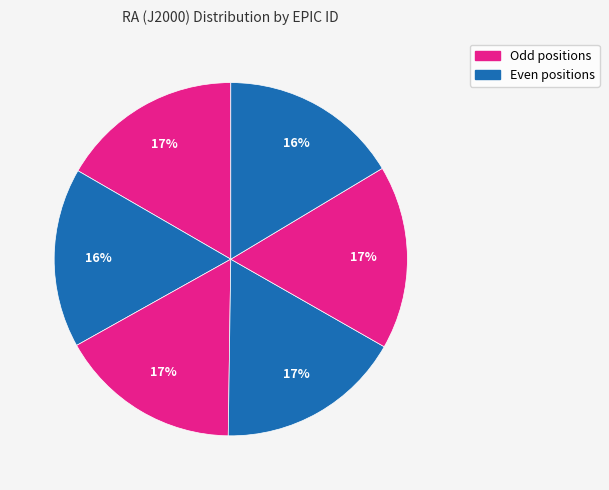

How many segments does this pie chart have?

6